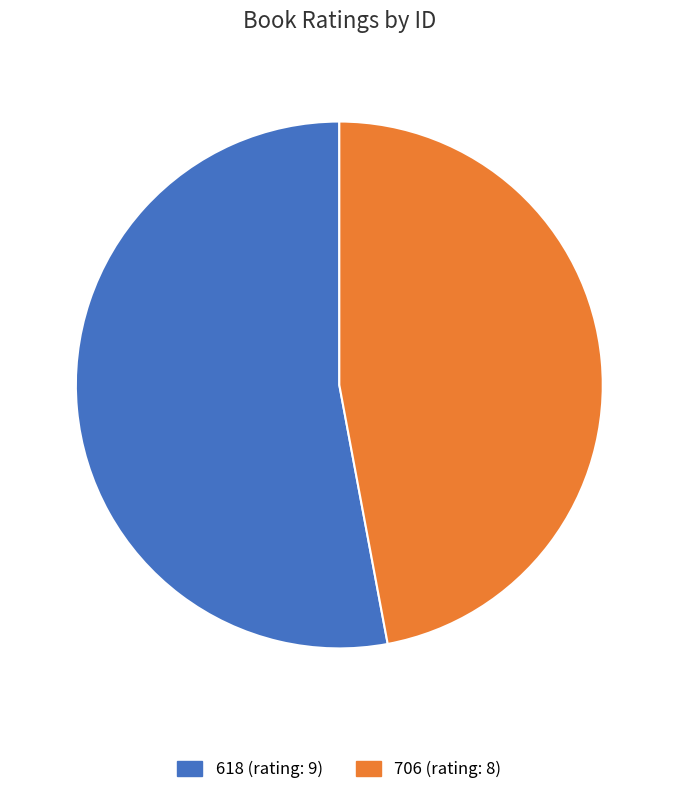

Combined, do 706 and 618 account for over 50%?

Yes